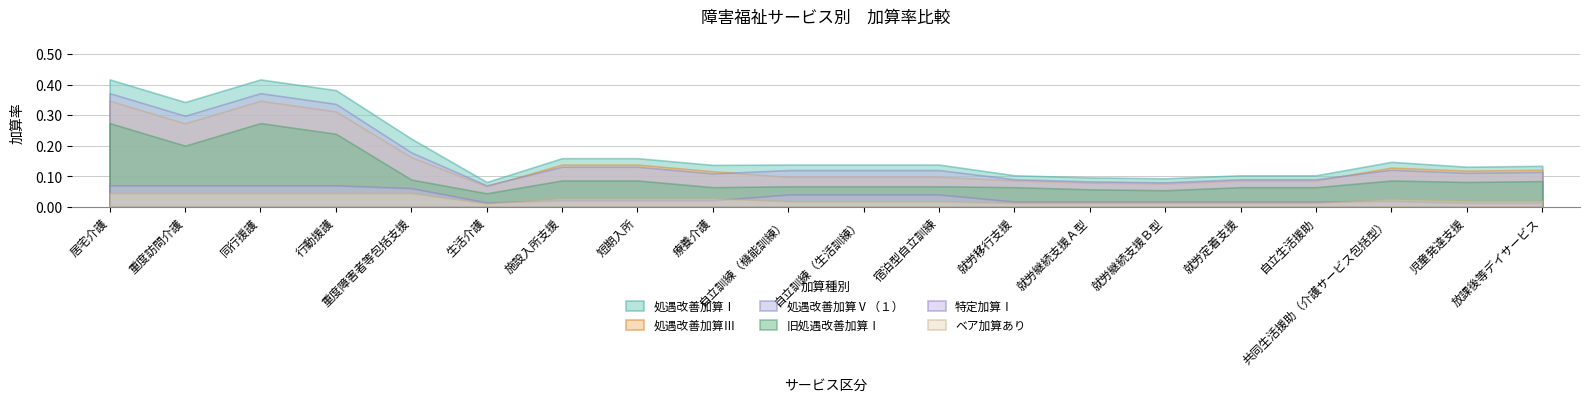

How many lines are shown in the chart?

6